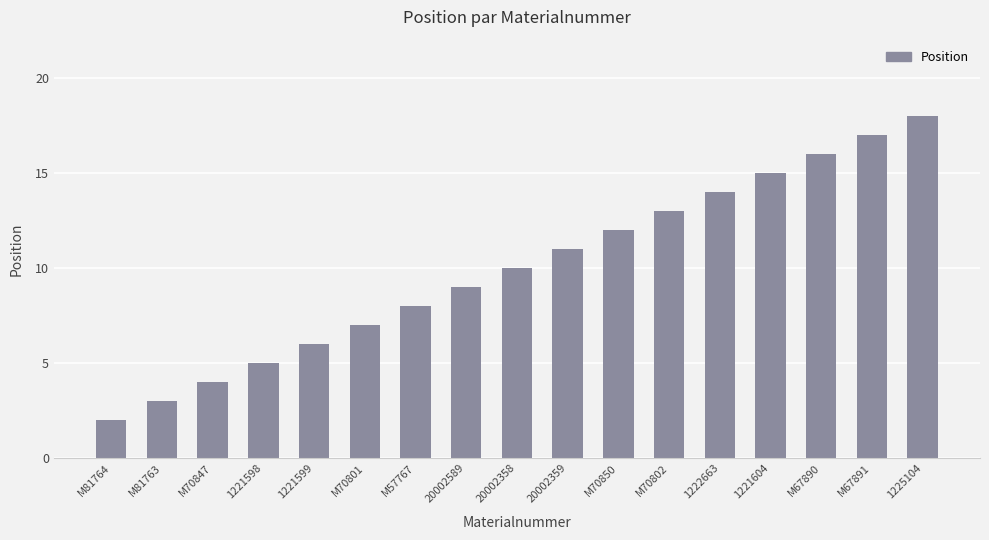

What is the smallest value displayed?

2